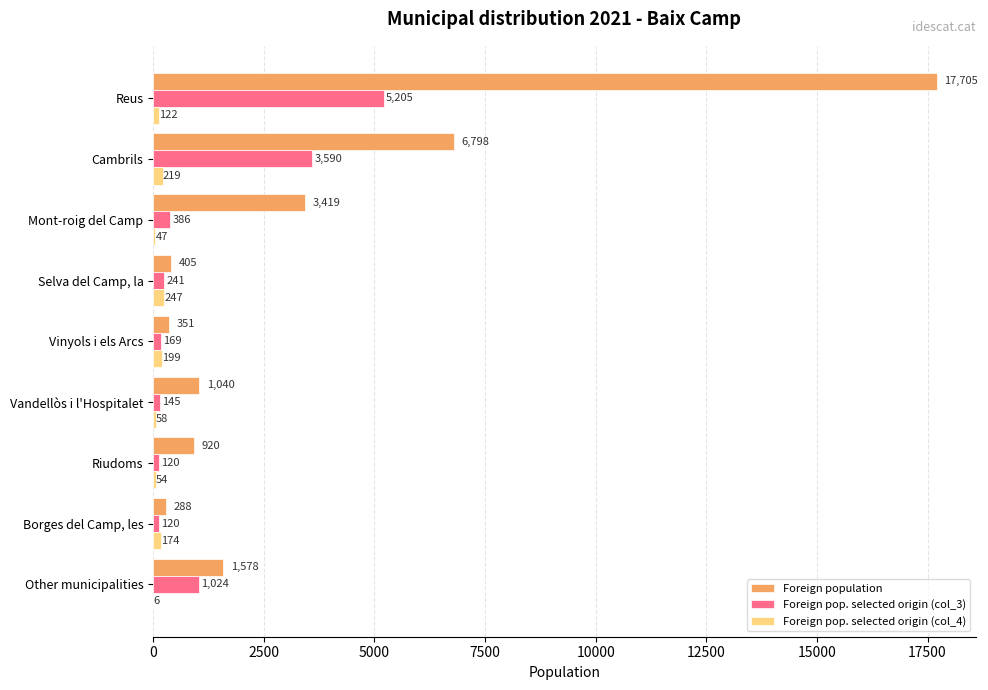

Is the value of Foreign pop. selected origin (col_3) at Mont-roig del Camp greater than the value of Foreign pop. selected origin (col_4) at Mont-roig del Camp?

Yes